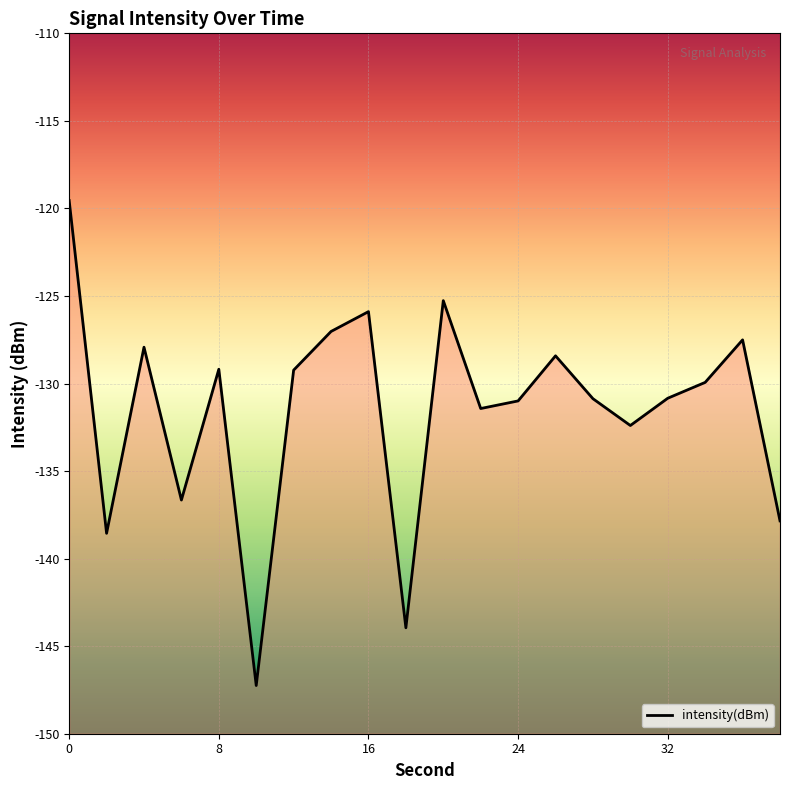

Where is the data nearest to the value -133?

30